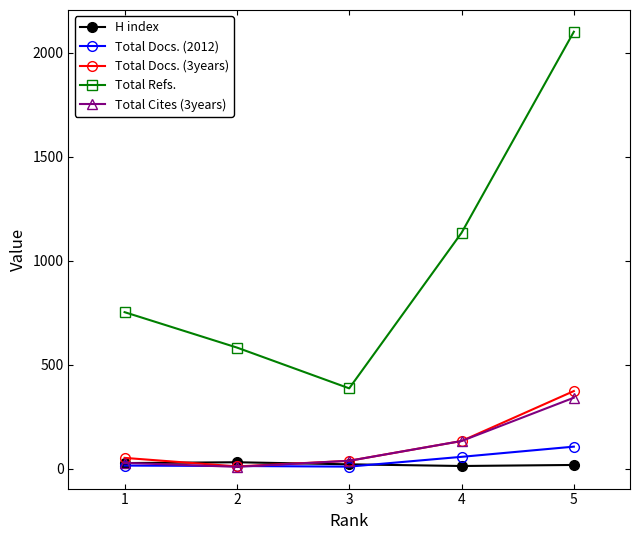

What are all the series names shown in the legend?

H index, Total Docs. (2012), Total Docs. (3years), Total Refs., Total Cites (3years)